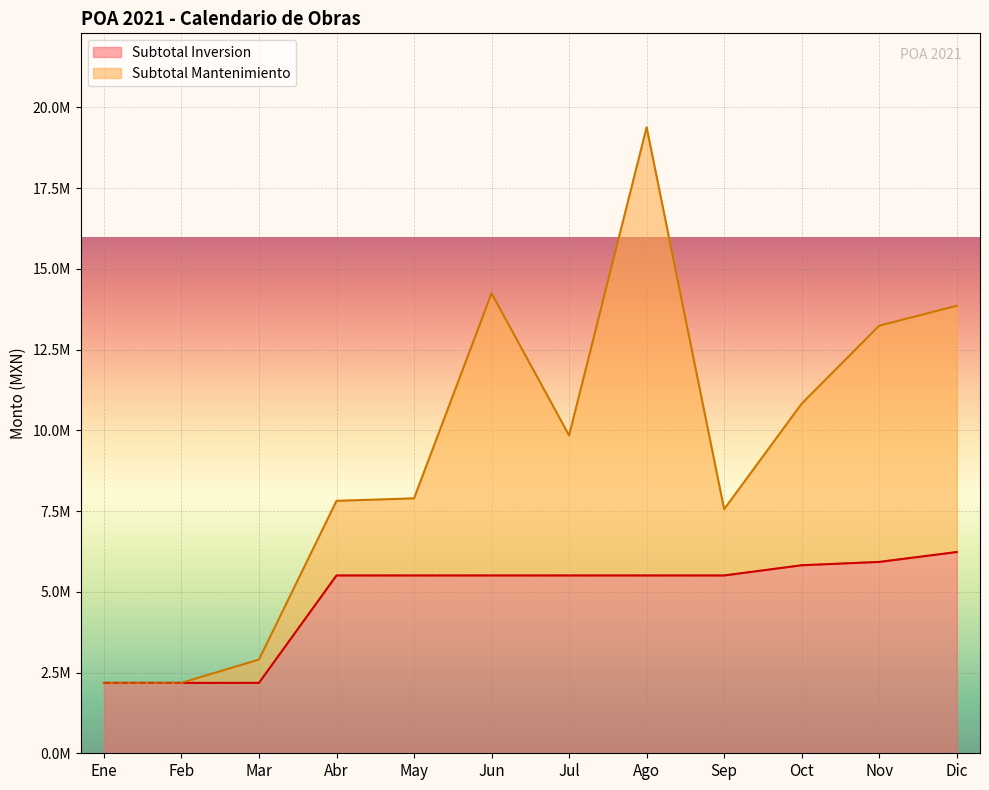

True or false: the data shows 5505676.0 at Jul.

True